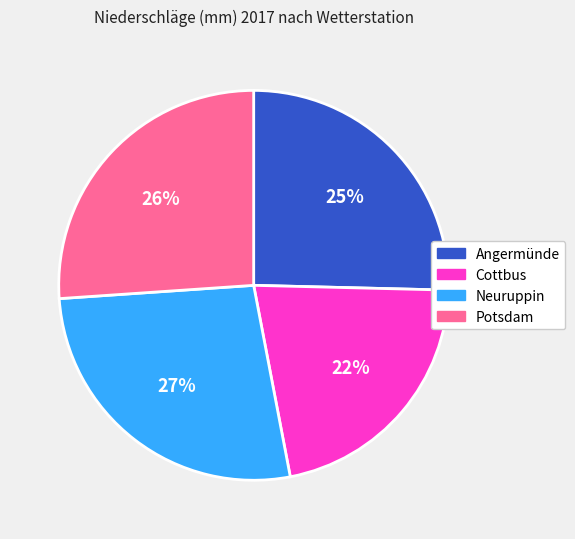

Is Cottbus the majority of the pie?

No